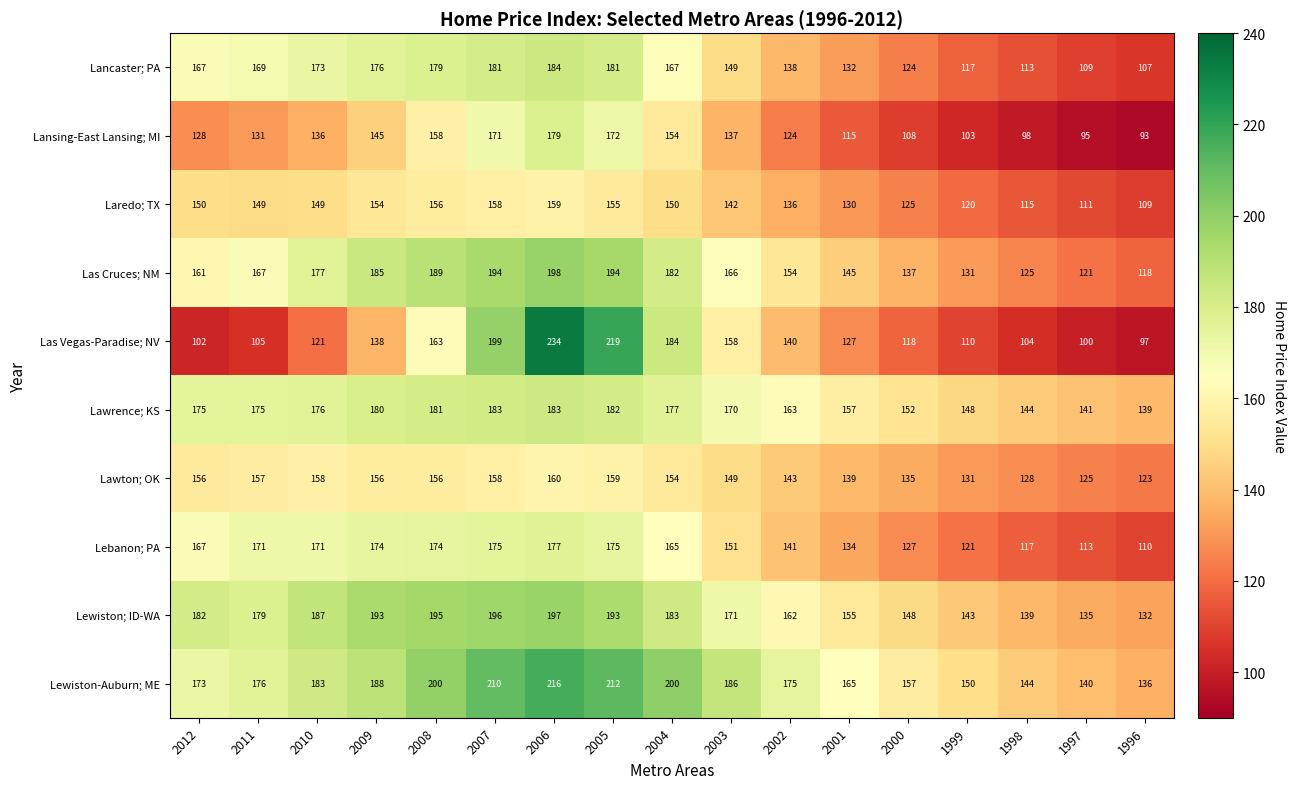

What is the sum of all Las Cruces; NM values?

2744